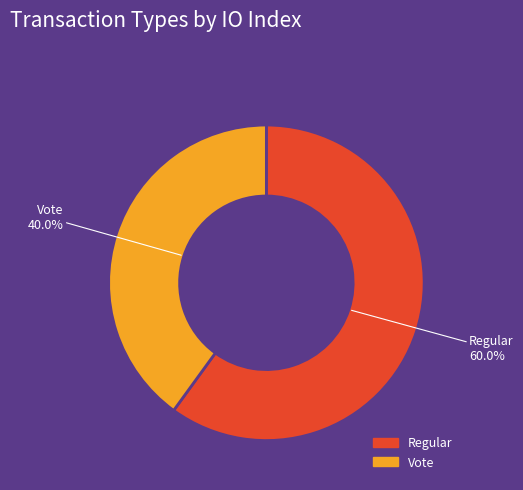

Count the number of slices in the pie.

2